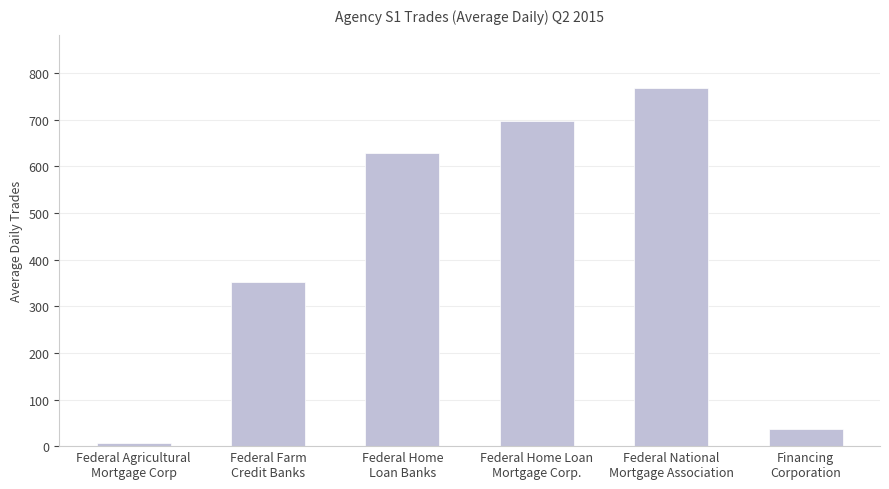

Which category has the highest value across all series?

Federal National
Mortgage Association